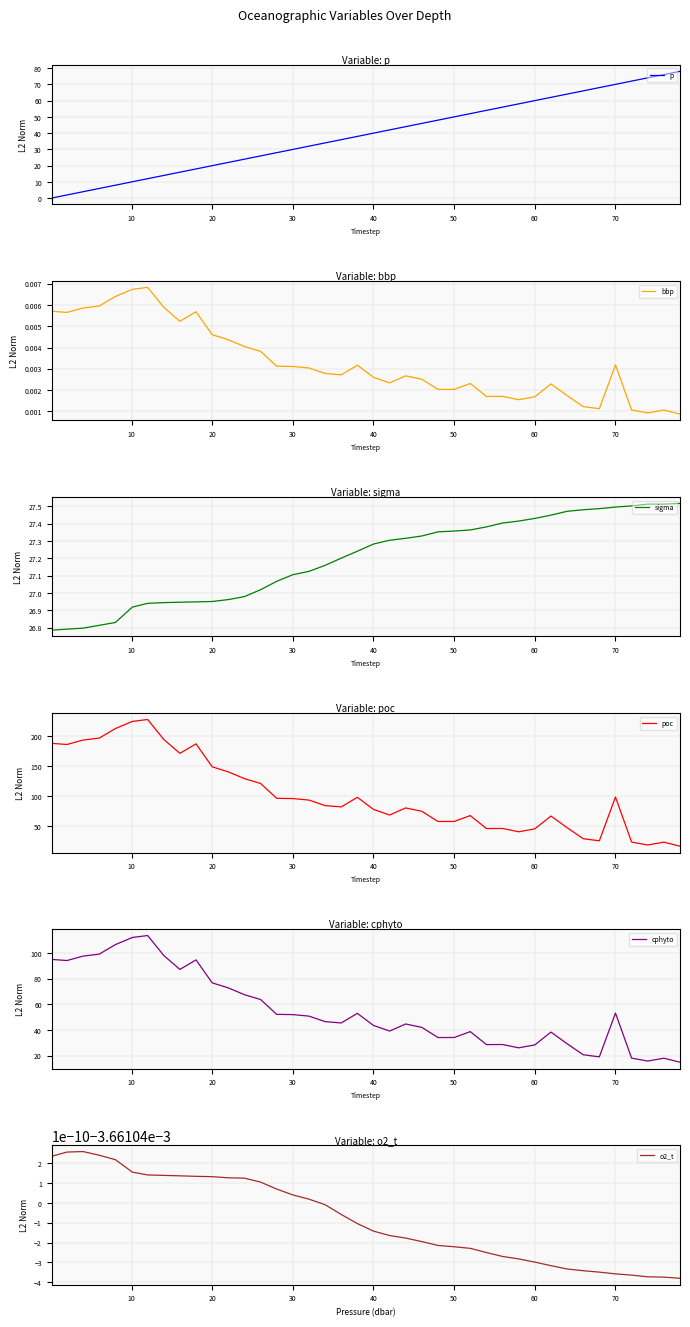

What is the maximum value for p?

78.0